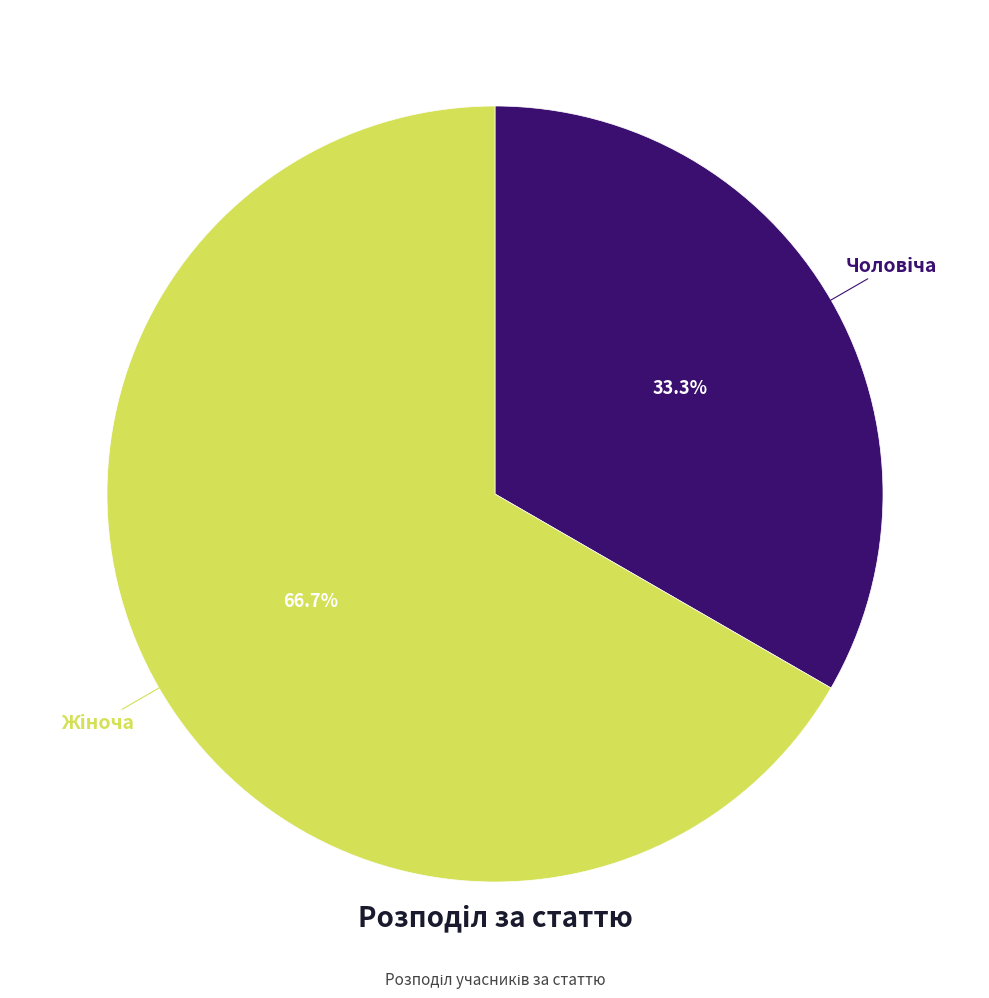

Is there any slice that represents more than half of the pie?

Yes